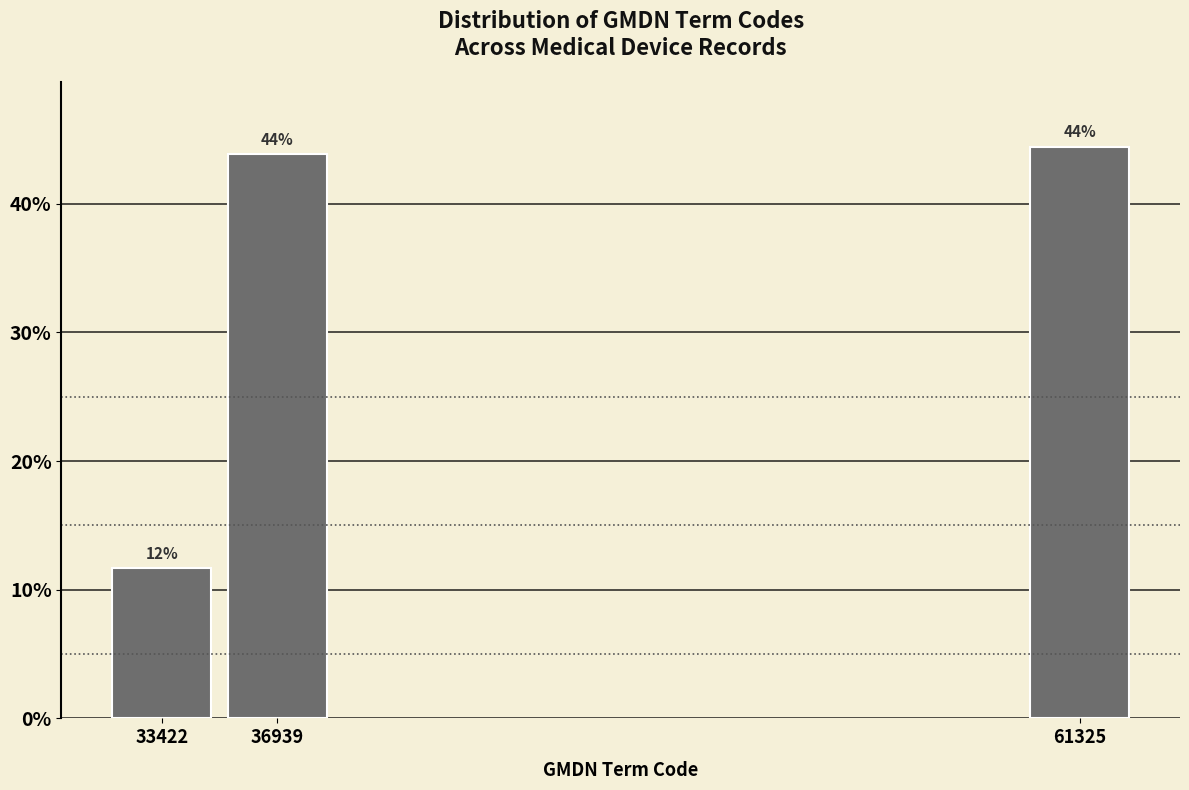

What value does the data have at 61325?

44.4